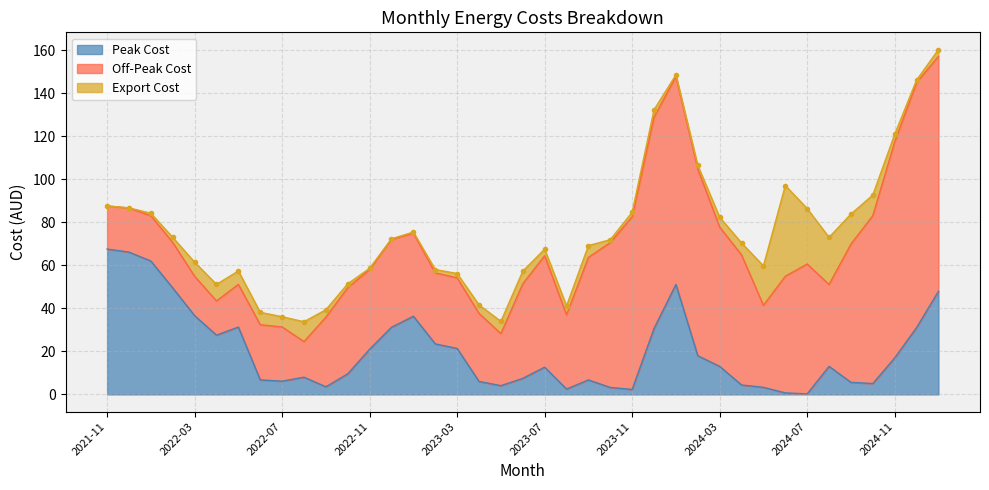

True or false: Export Cost and Off-Peak Cost cross at least once.

False